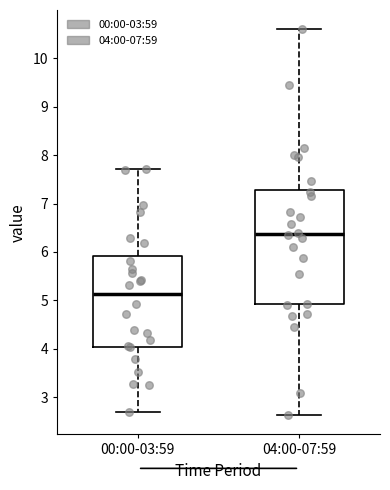

Where does the median line of the box for 04:00-07:59 sit on the y-axis? The values are not printed on the chart, so give them approximately, as read against the axis.

6.4